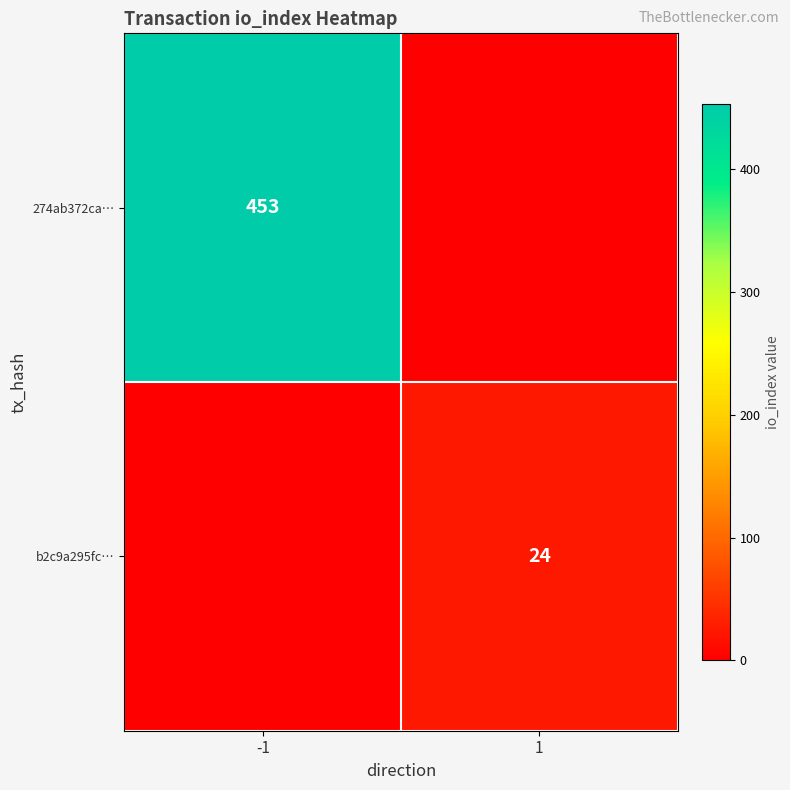

Is it true that 274ab372ca… equals 755 at -1?

False